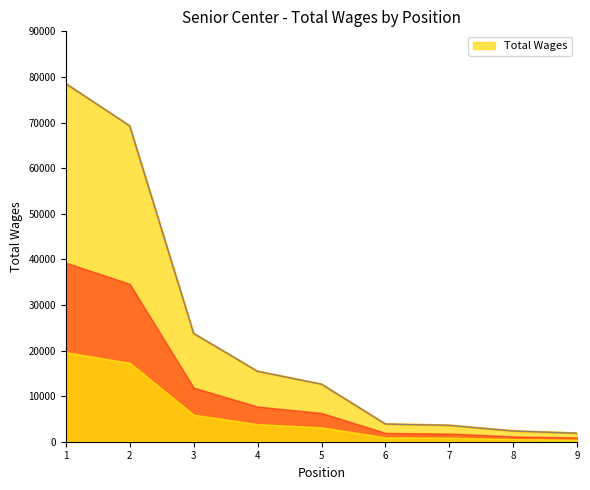

How many distinct data groups are displayed?

1